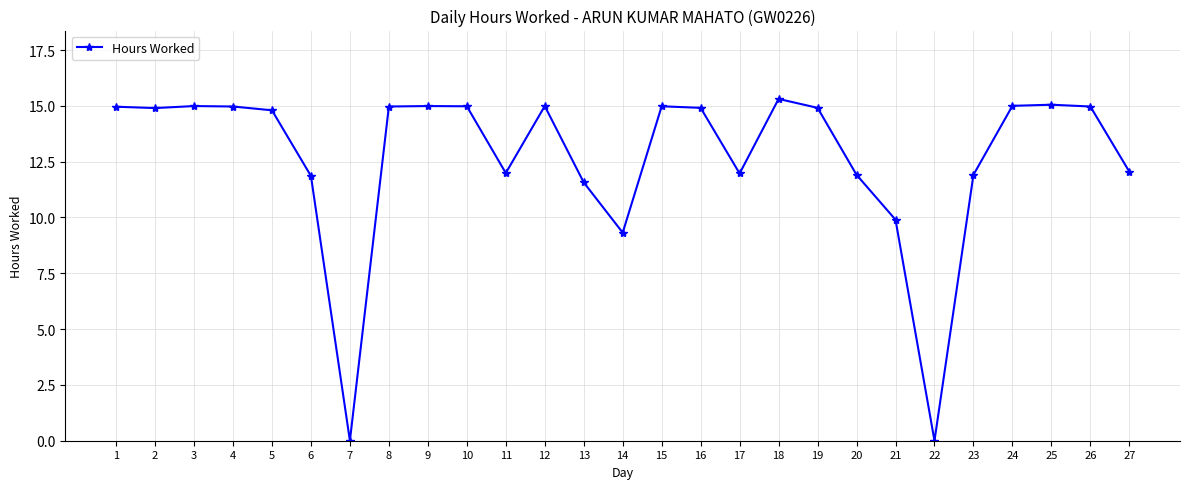

What is the greatest value displayed?

15.3